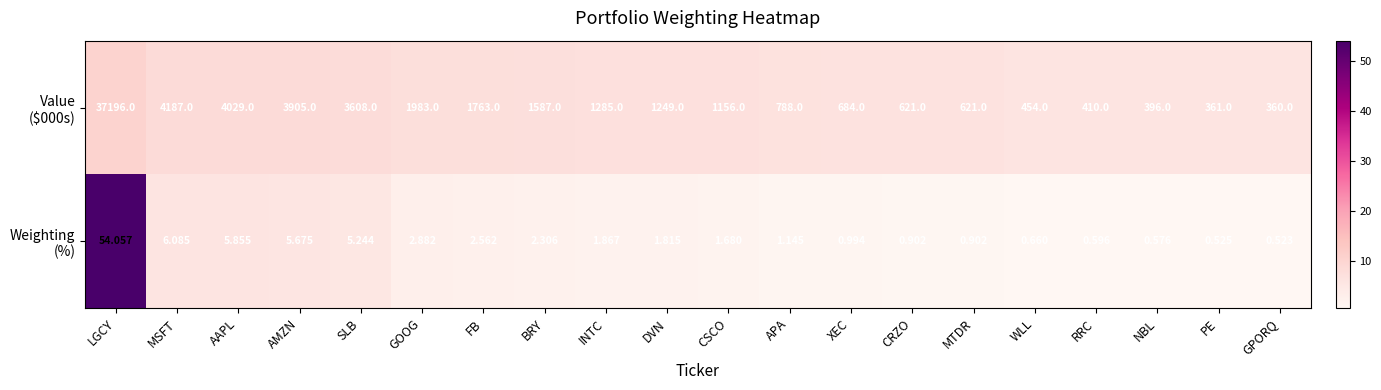

At which category is the sum across all series the highest?

LGCY